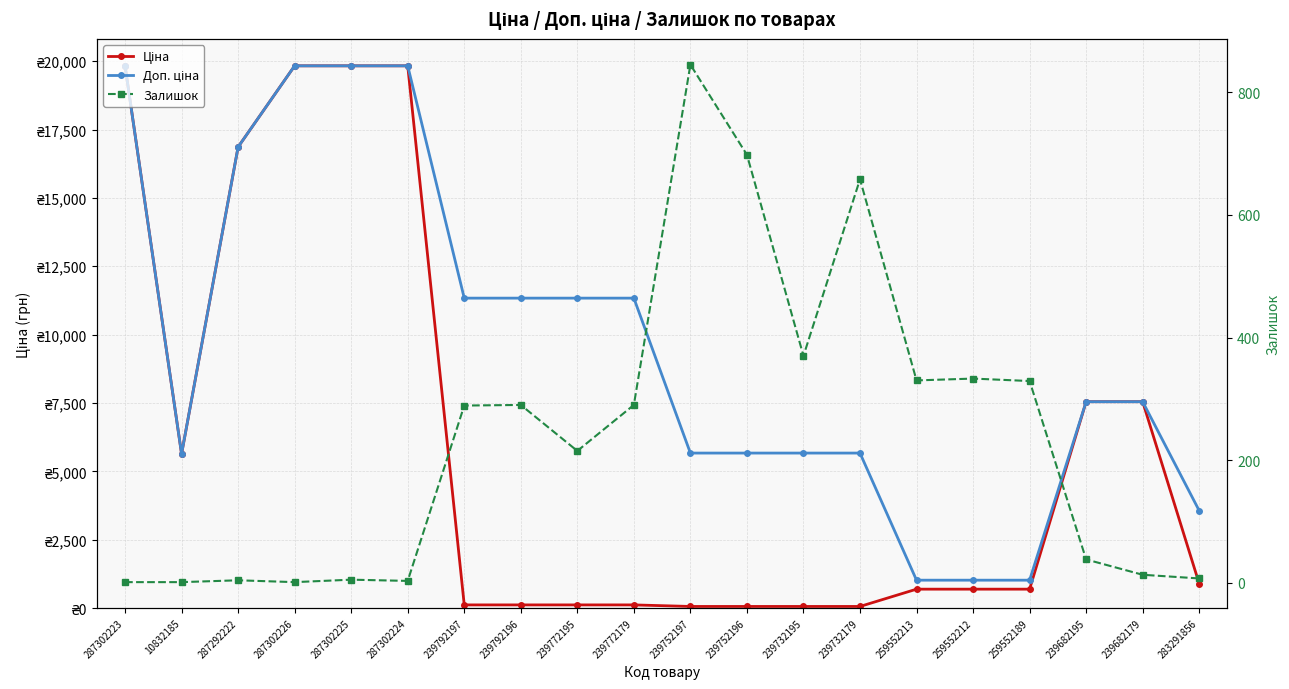

What position from the right is 287302226?

17